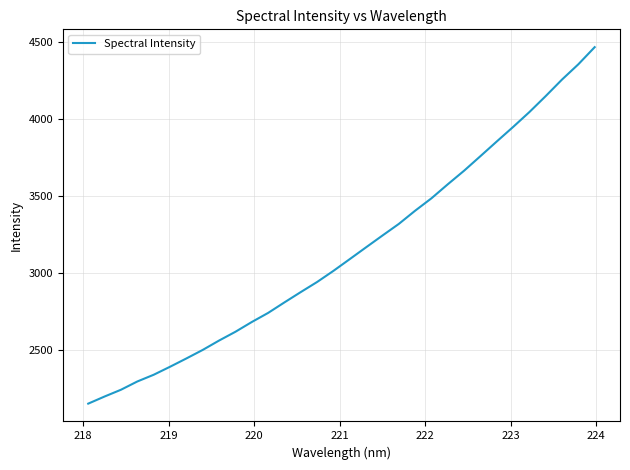

What is the smallest value displayed?

2148.7